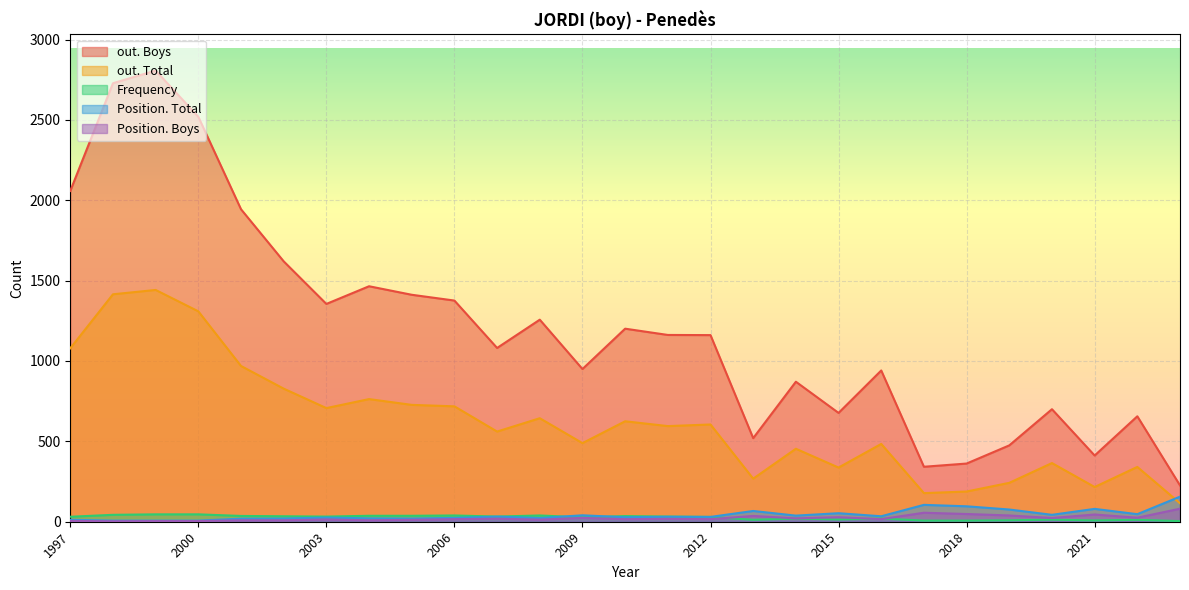

Which series has the largest total across all categories?

out. Boys